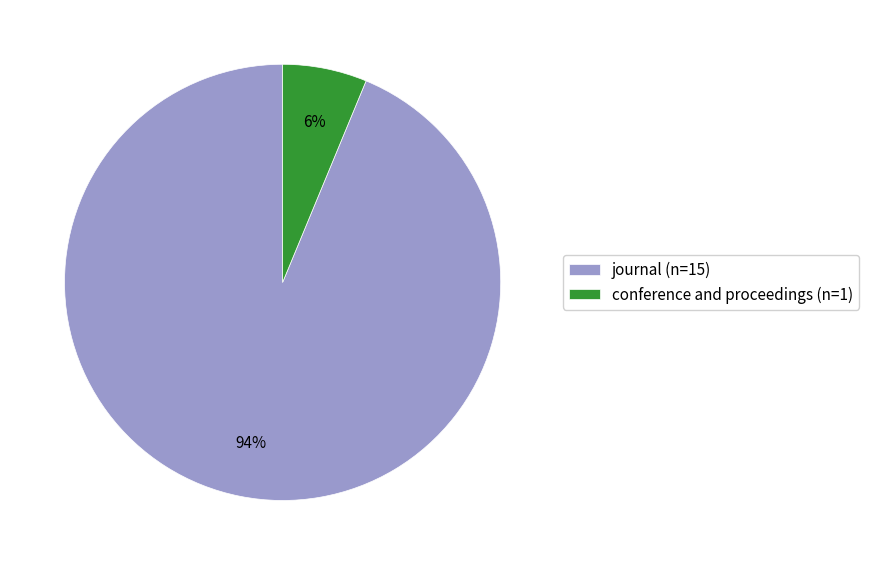

To the nearest percent, what is the combined percentage of journal (n=15) and conference and proceedings (n=1)?

100%